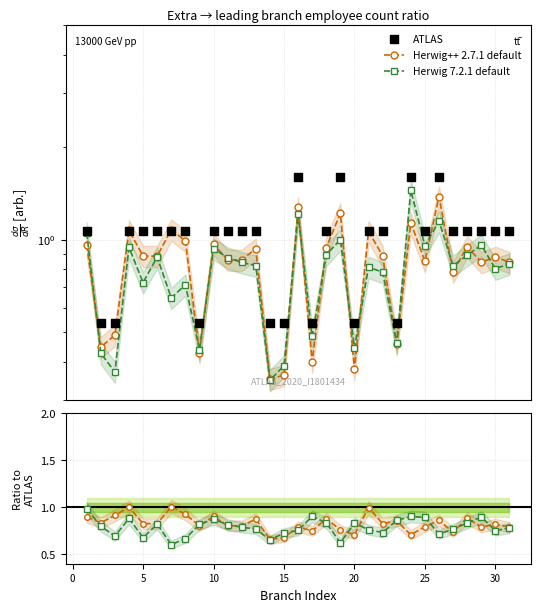

Which series has the largest Y range (max minus min)?

ATLAS